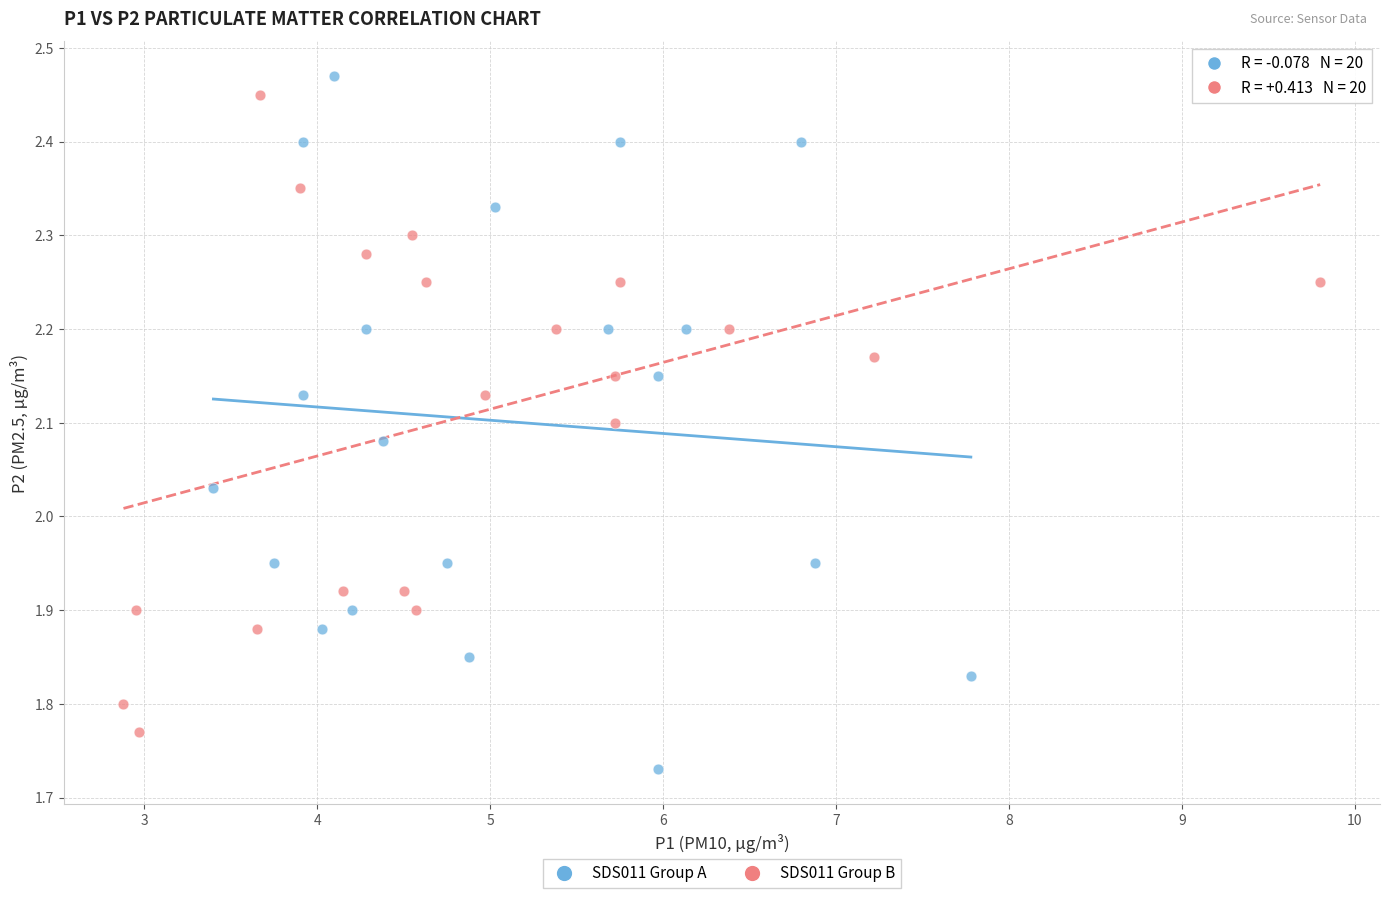

Which series contains the lowest Y value?

SDS011 Group A